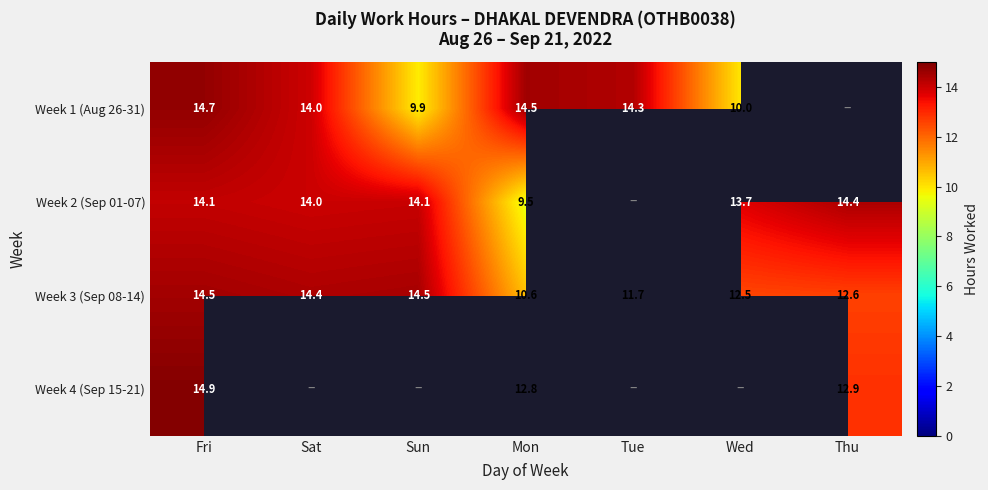

What is the total value across all series at Fri?

58.2